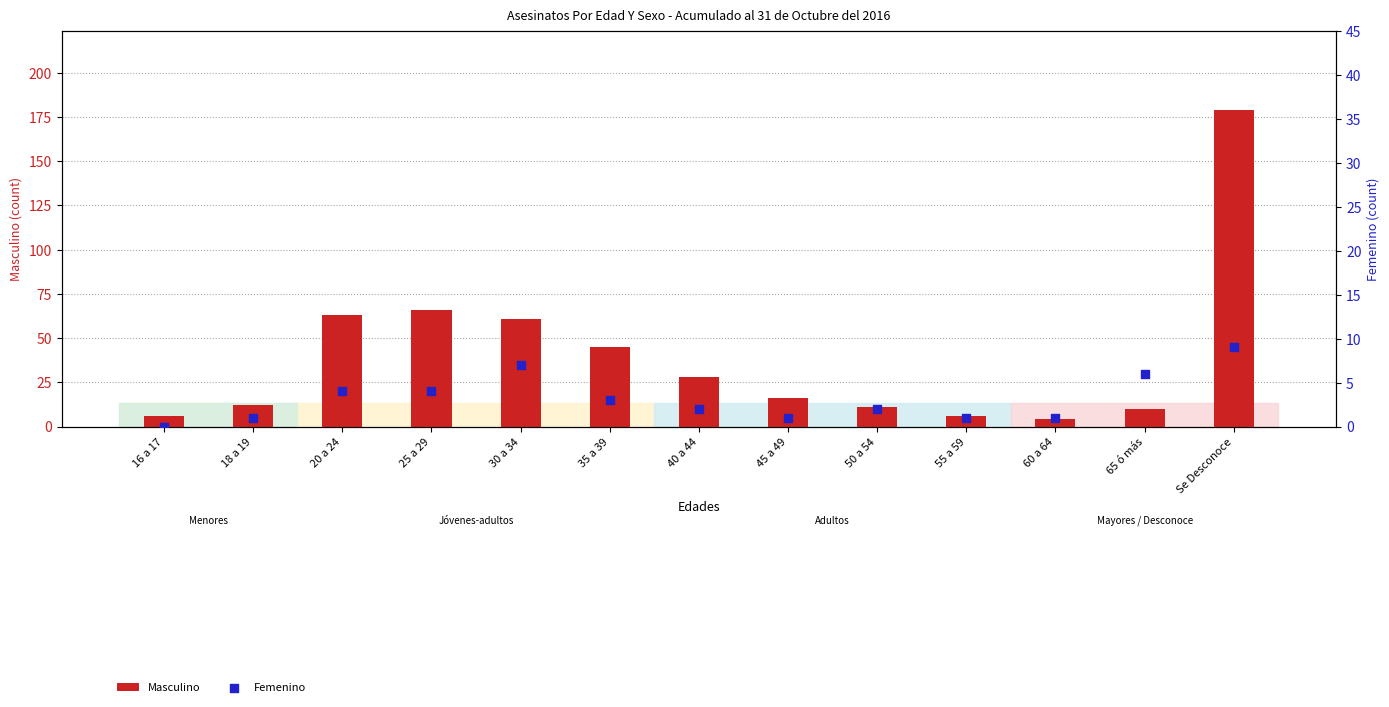

At which category is the sum across all series the highest?

Se Desconoce